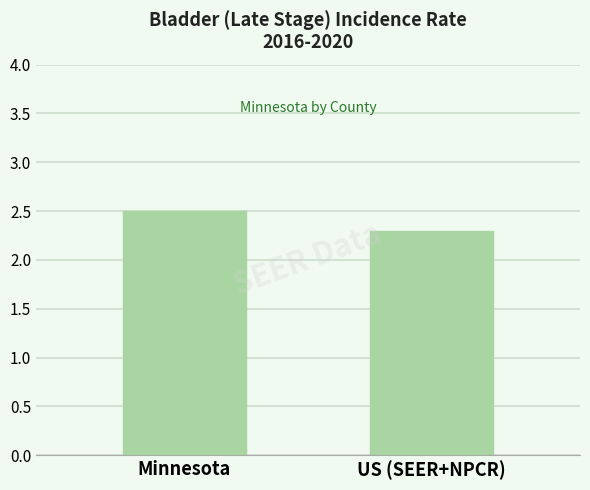

What is the ratio of the value at Minnesota to the value at US (SEER+NPCR)?

1.1